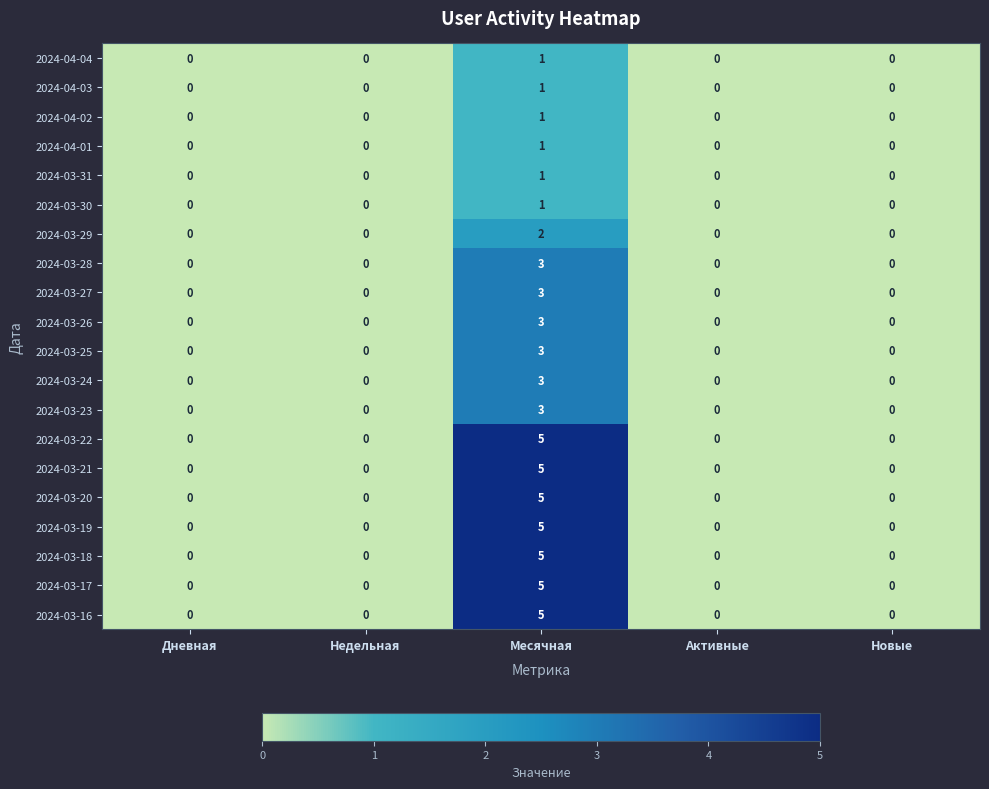

At which category does the chart reach its peak across all series?

Месячная